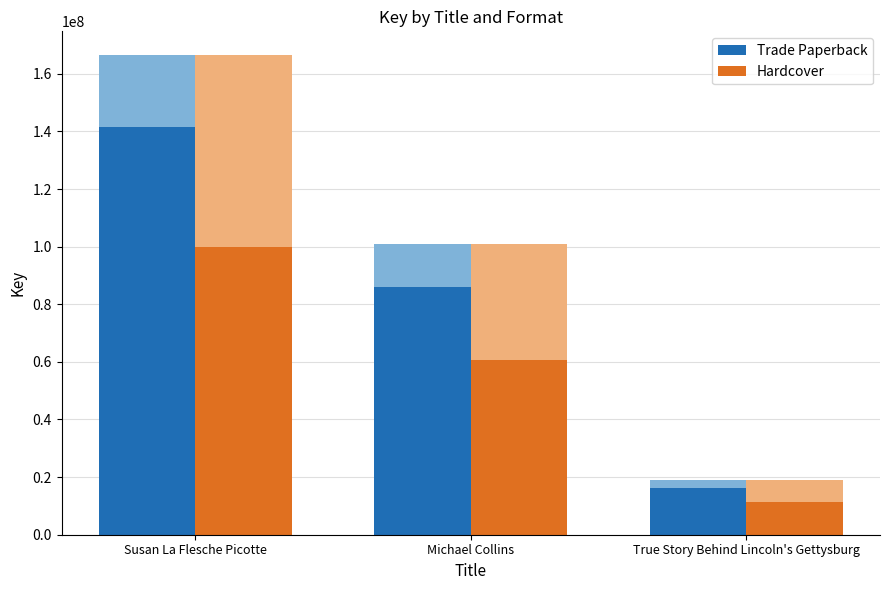

What is the smallest value displayed?

11361440.4